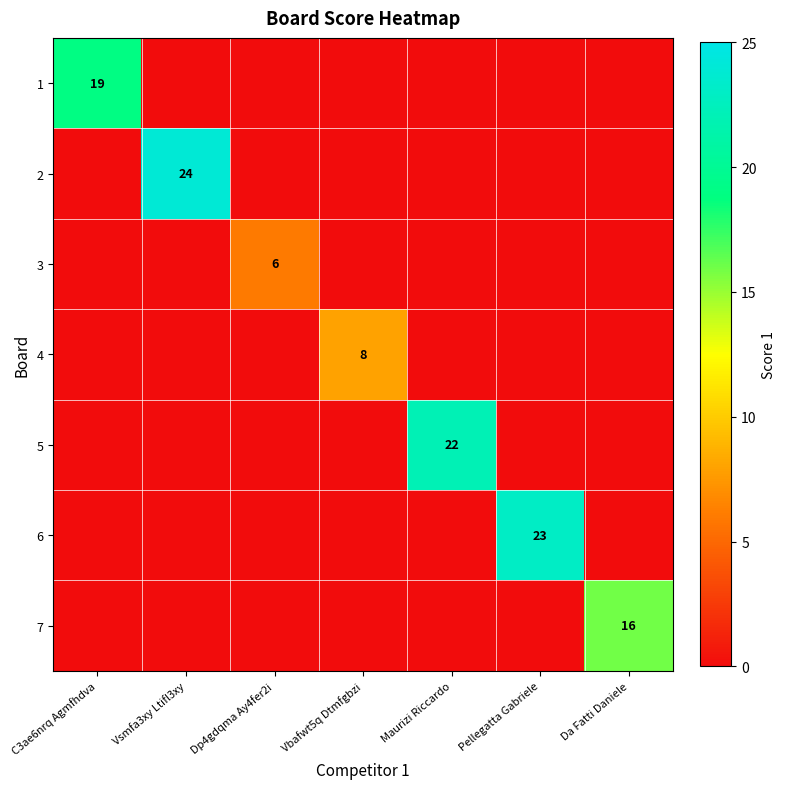

At which category does the chart reach its minimum across all series?

Vsmfa3xy Ltifl3xy